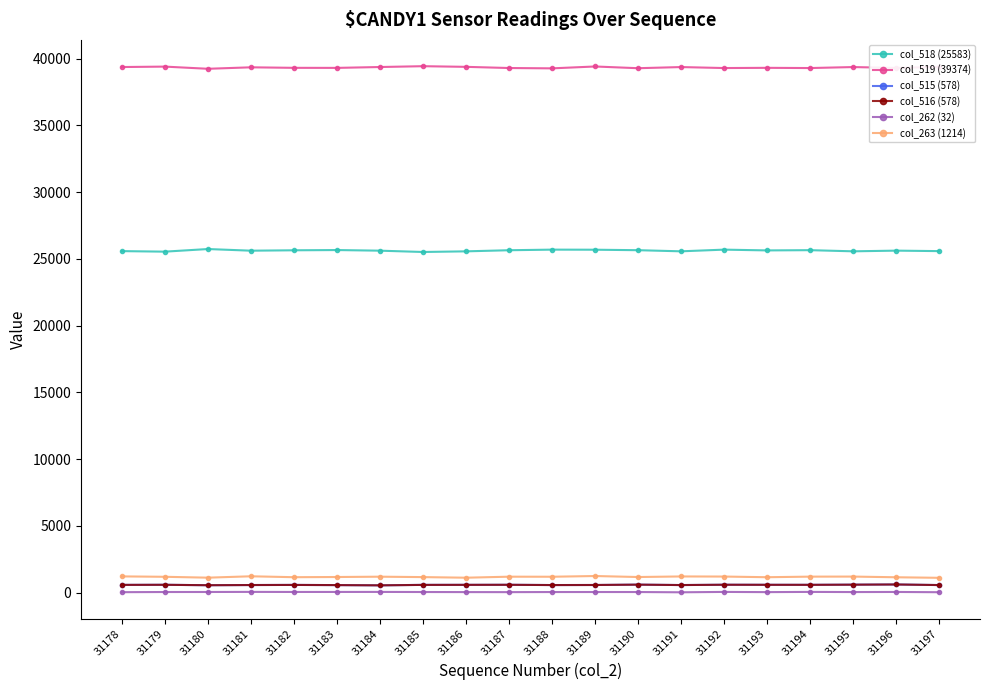

True or false: col_263 (1214) and col_518 (25583) intersect in this chart.

False